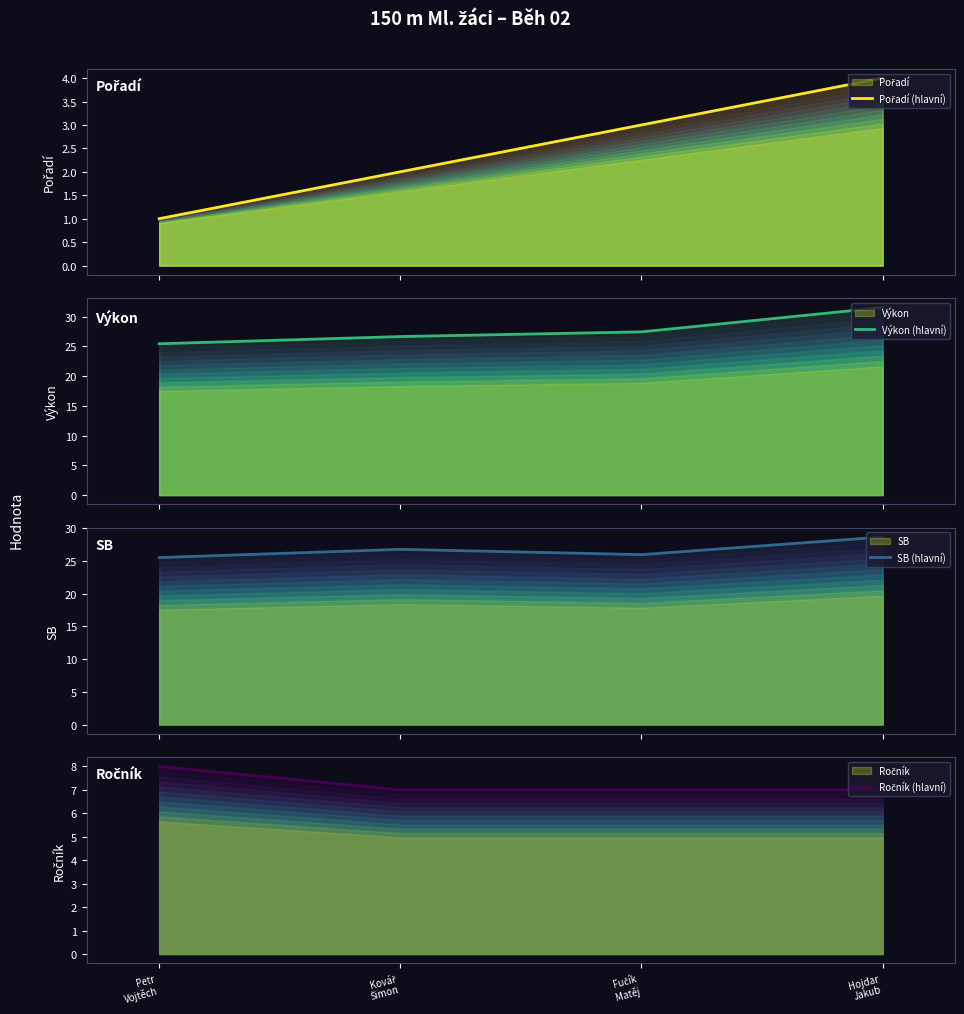

What is the sum of the SB (hlavní) values at Hojdar
Jakub and Petr
Vojtěch?

54.2